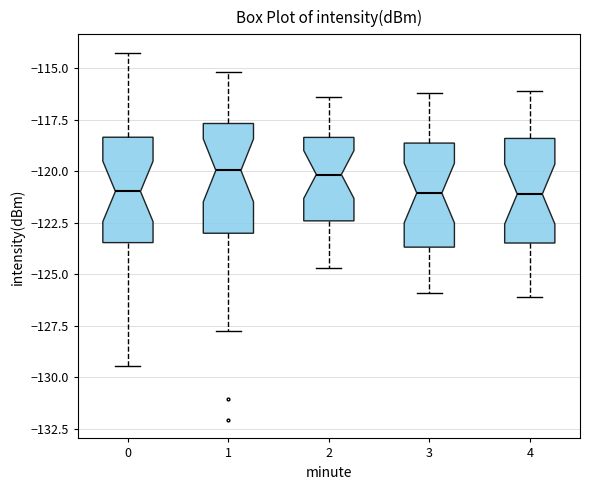

Where is the upper edge of the box at x = 3 on the y-axis? The values are not printed on the chart, so give them approximately, as read against the axis.

-118.5